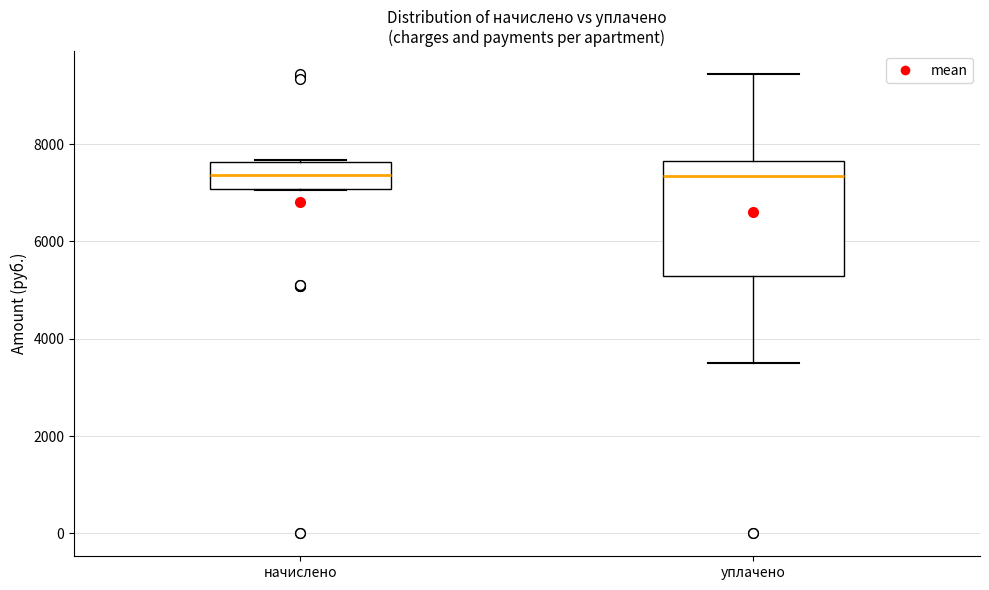

Comparing the boxes themselves (not the whiskers), which one is the tallest?

уплачено